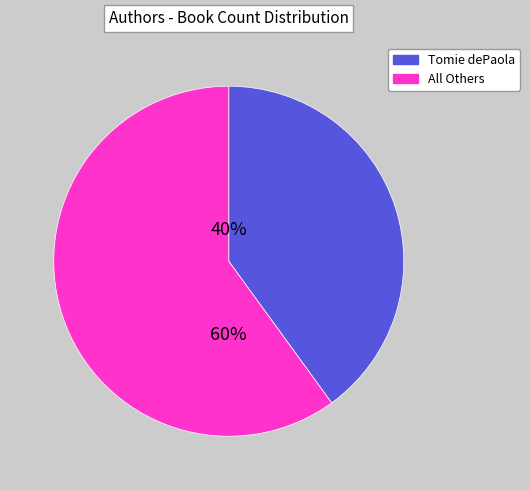

Is there any slice that represents more than half of the pie?

Yes